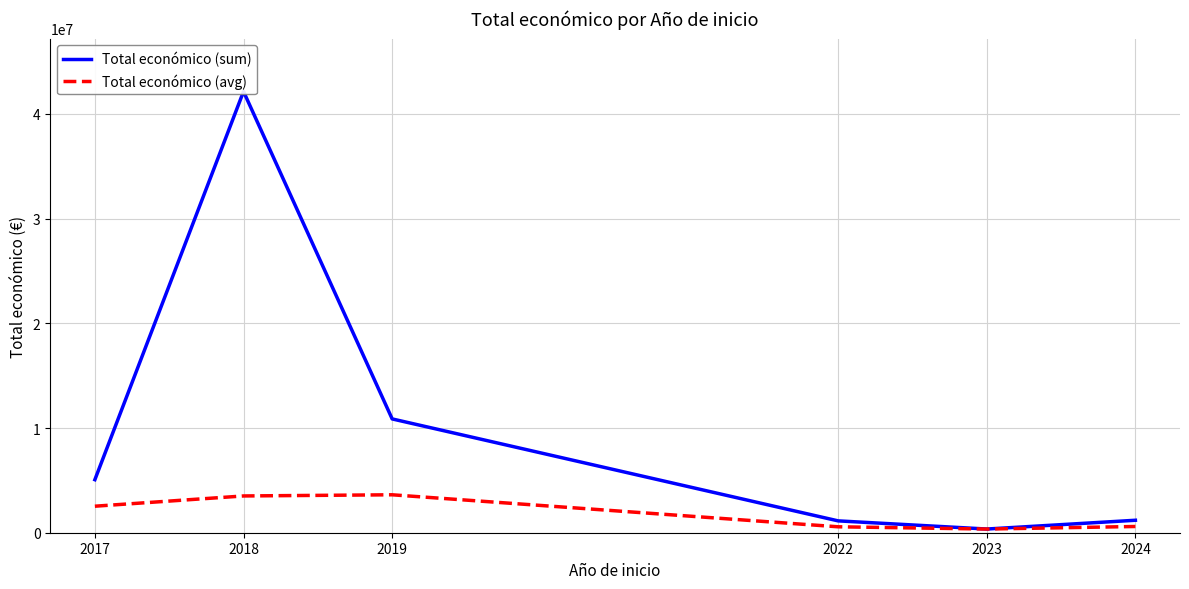

Rank the categories by Total económico (sum) value from highest to lowest.

2018, 2019, 2017, 2024, 2022, 2023